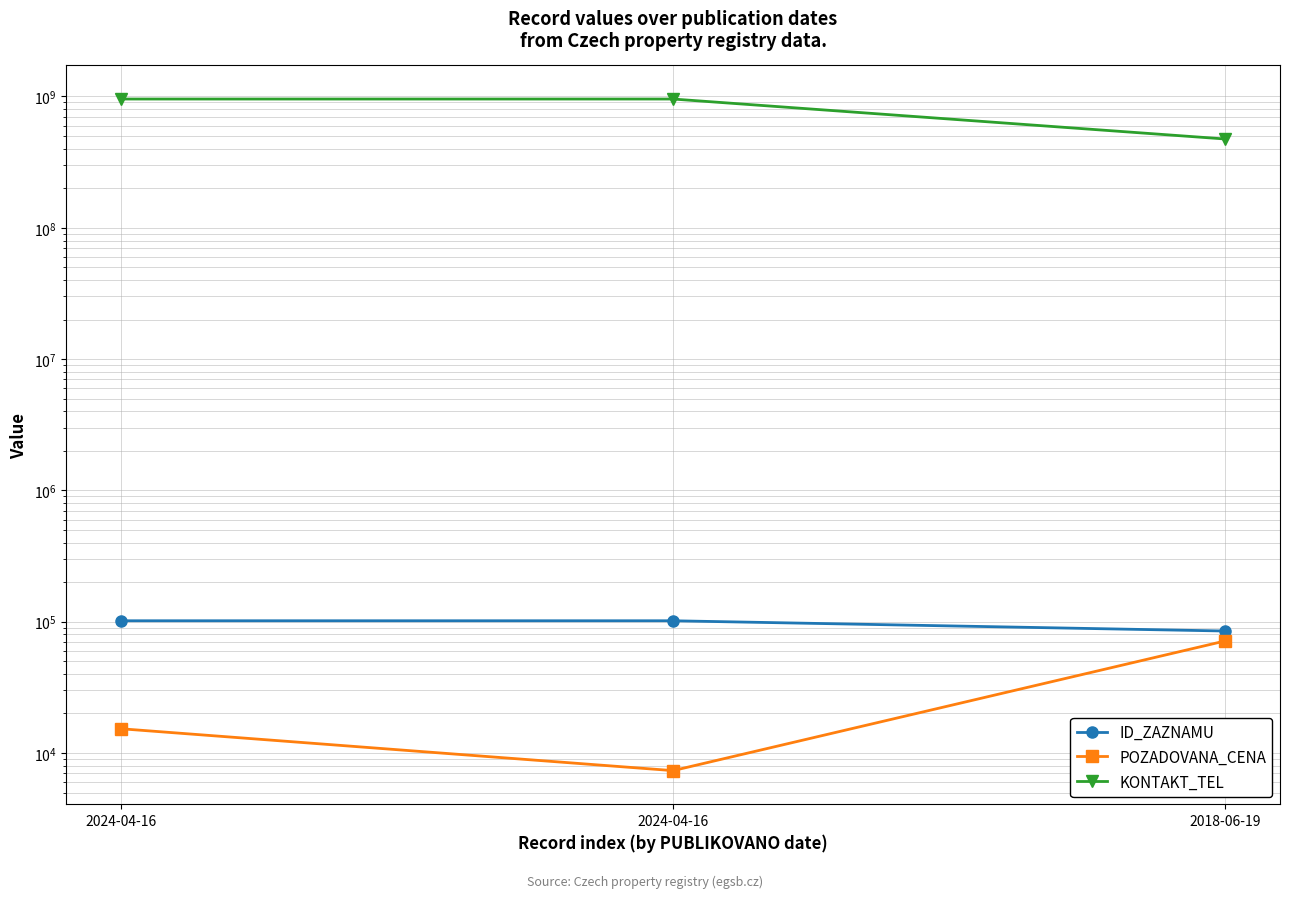

At which category is the sum across all series the highest?

2024-04-16